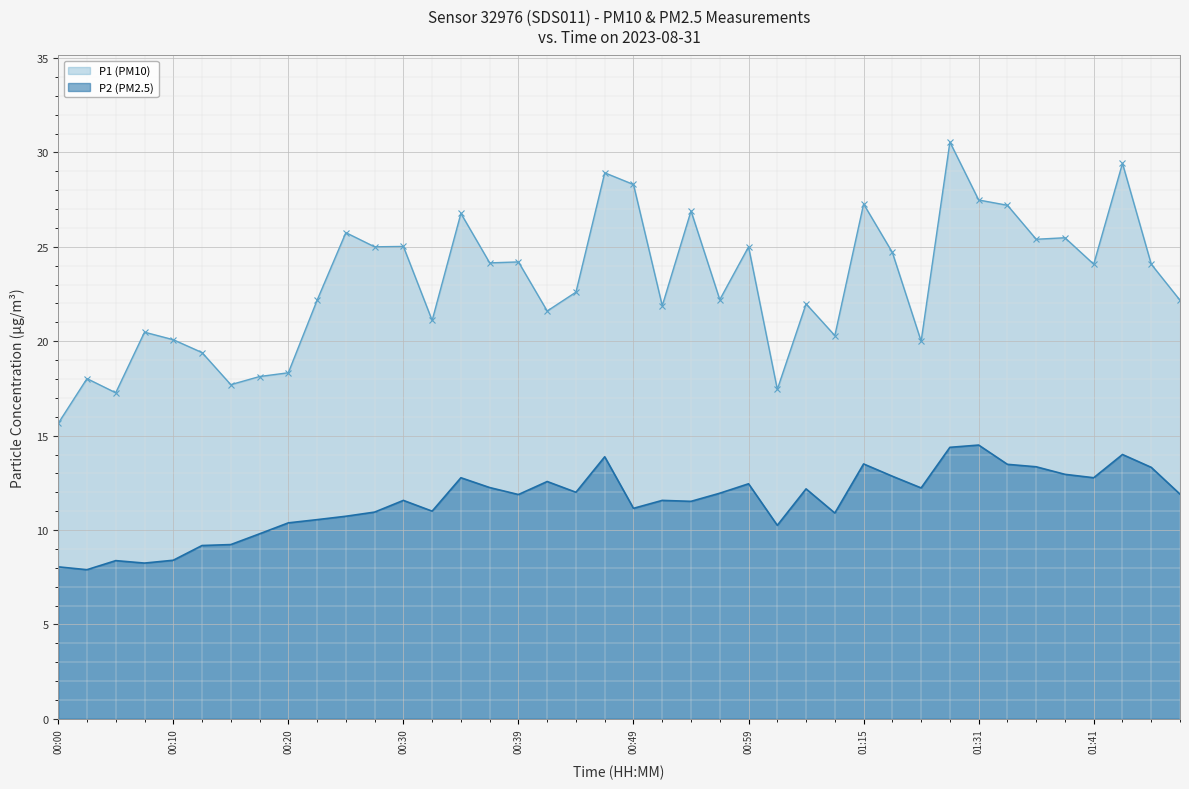

What is the value of the P1 (PM10) point at the 40th from the left?

22.2